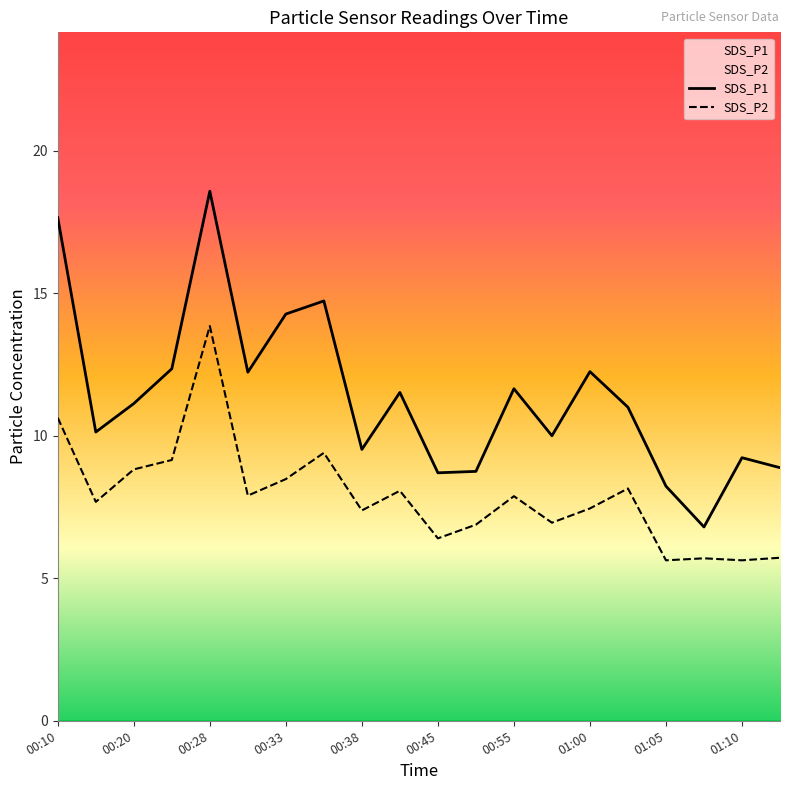

True or false: SDS_P2 and SDS_P1 cross at least once.

False